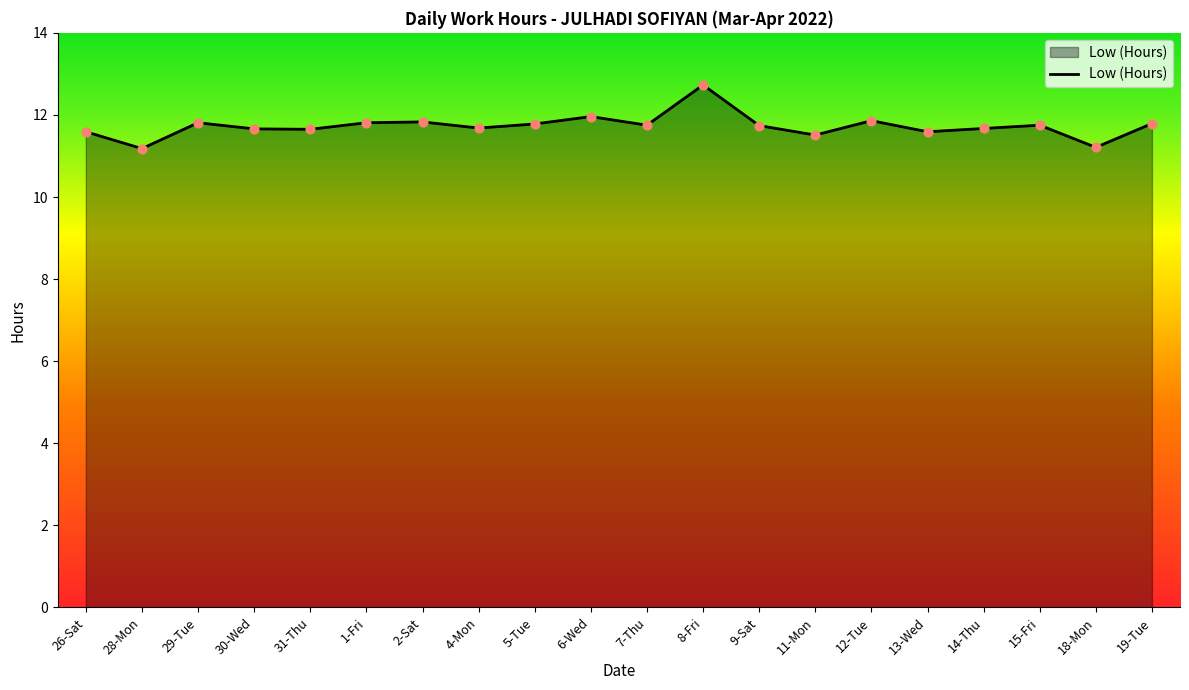

What is the change in value from 28-Mon to 13-Wed?

+0.4